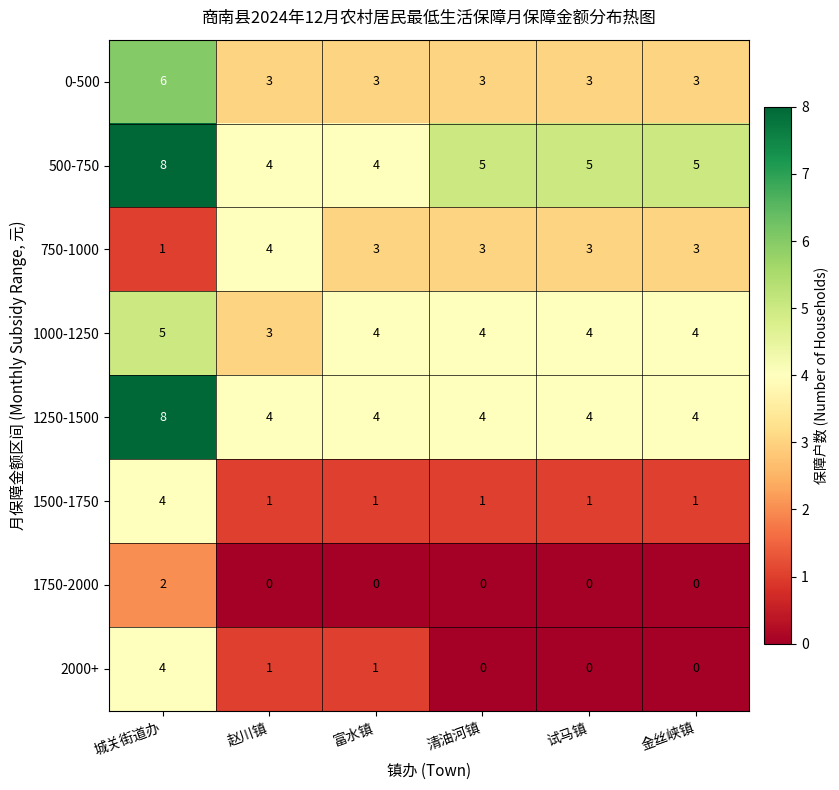

How many distinct data groups are displayed?

8